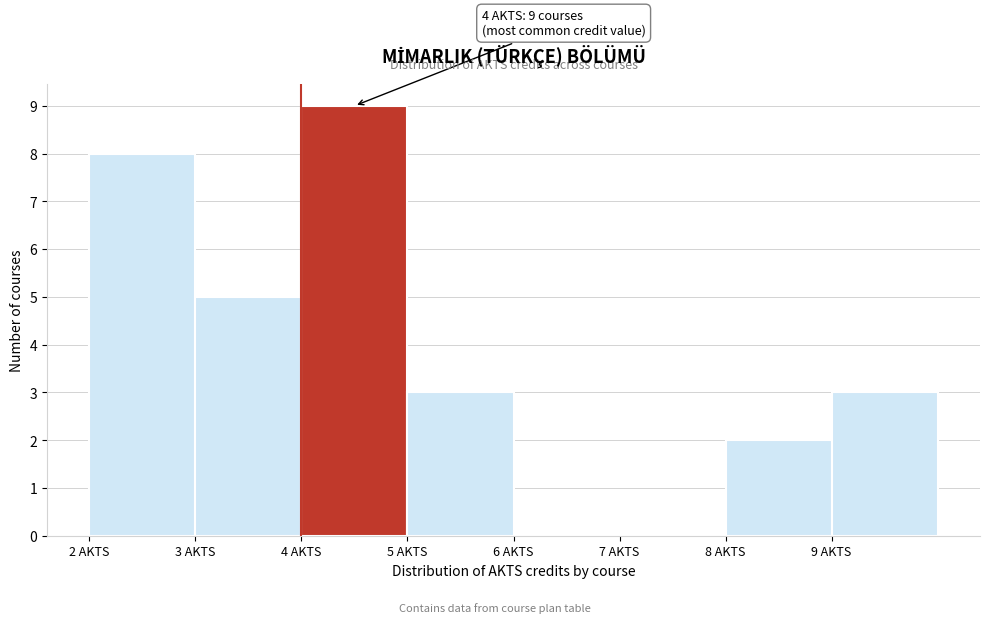

Which range on the x-axis has the tallest bar?

4 to 5